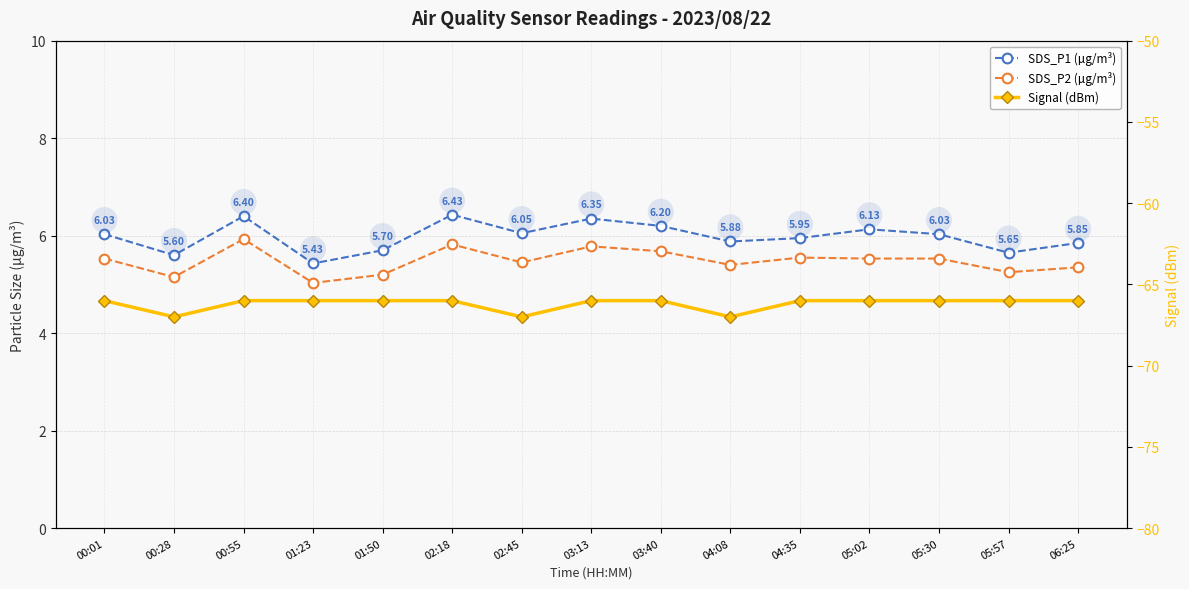

What is the difference between the second highest and second lowest values in the SDS_P1 (µg/m³) series?

0.8